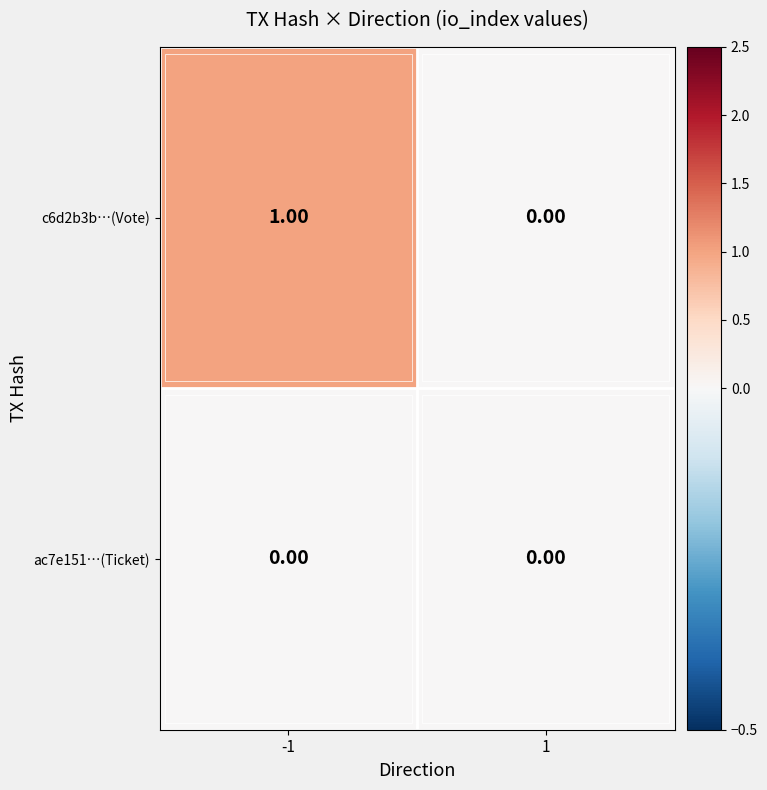

Rank the series by their average value, from lowest to highest.

ac7e151…(Ticket), c6d2b3b…(Vote)